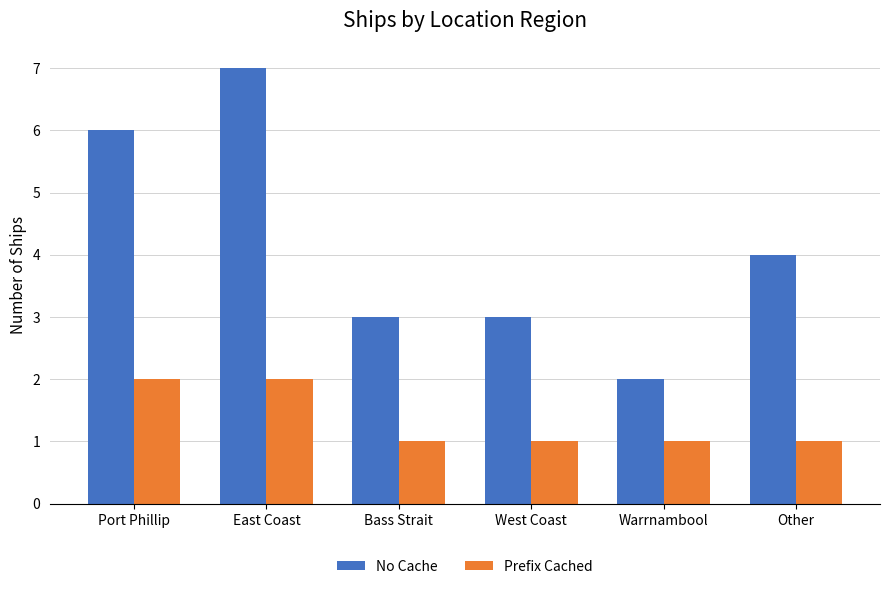

What position from the right is East Coast?

5